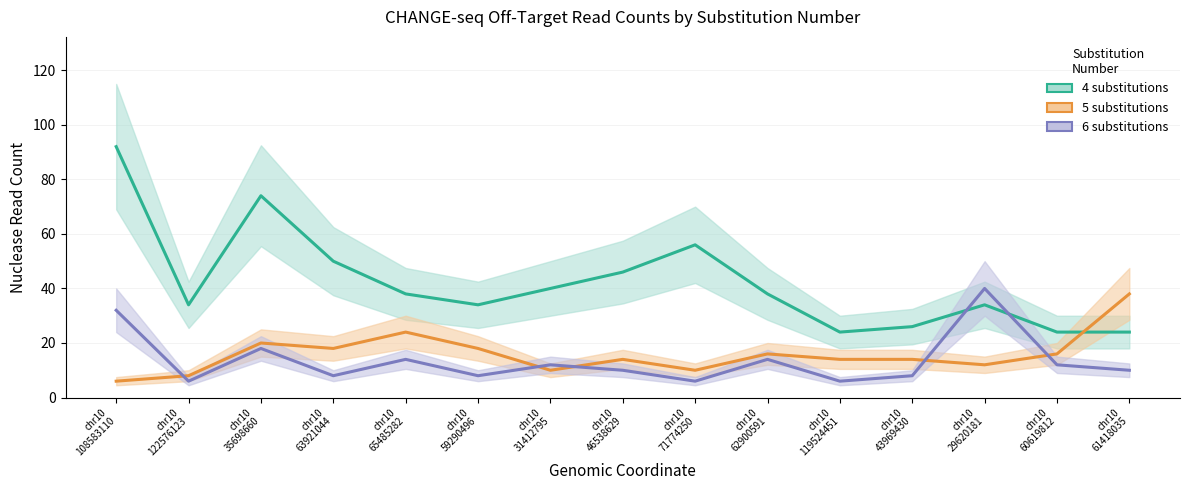

At how many categories does at least one series exceed 27?

12